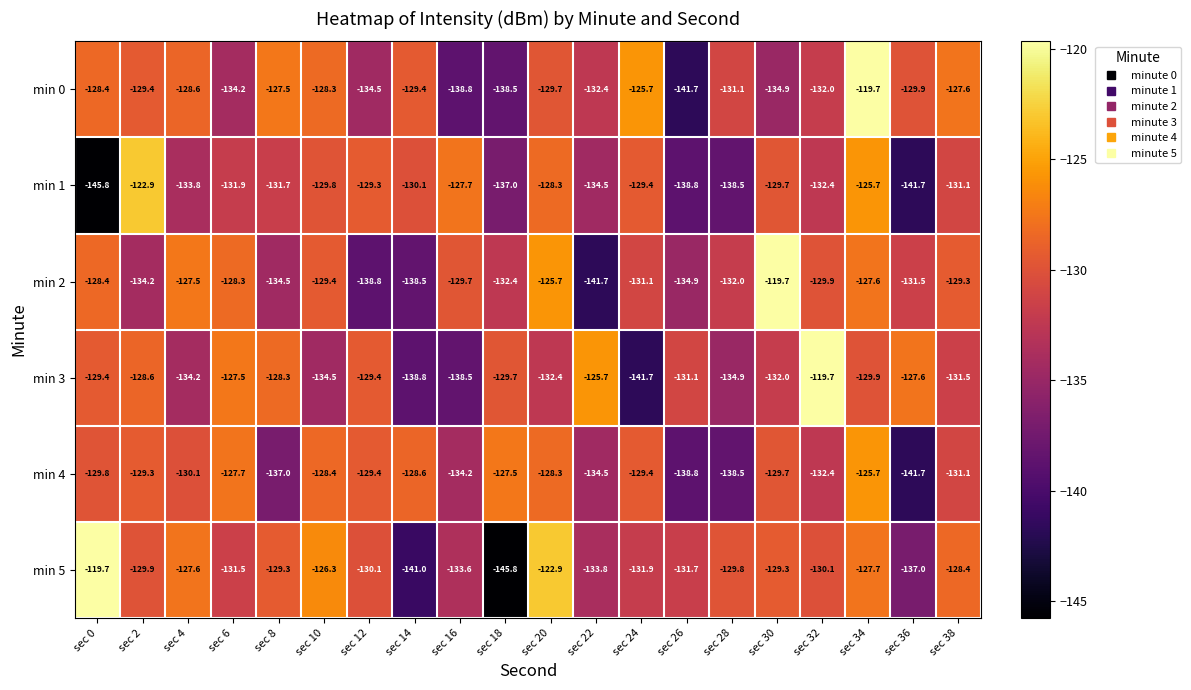

What is the sum of all min 5 values?

-2617.4